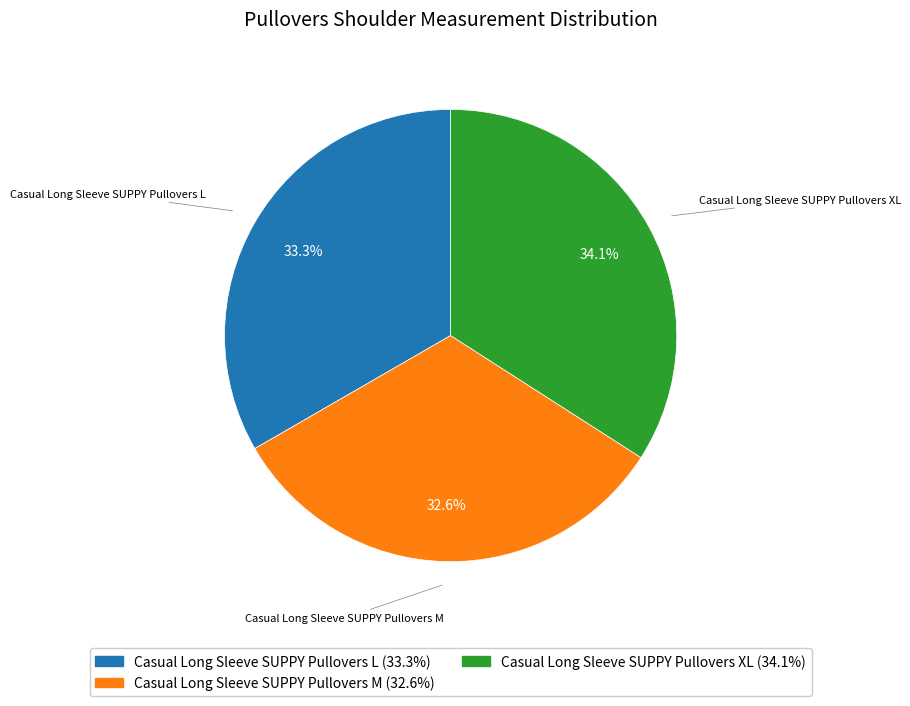

How many segments does this pie chart have?

3